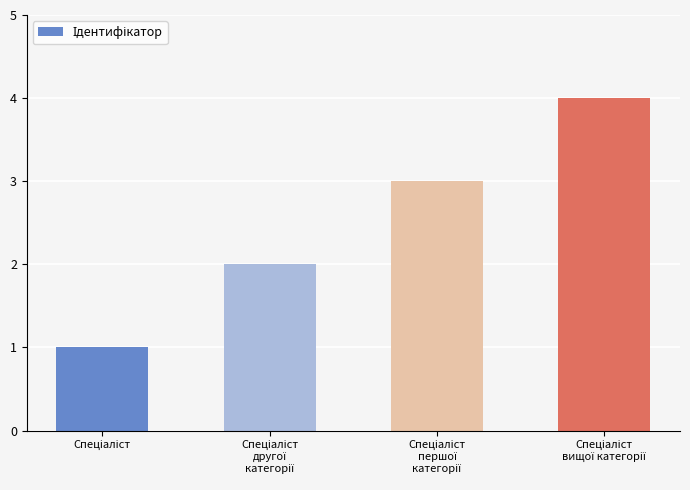

Count the number of categories in the chart.

4